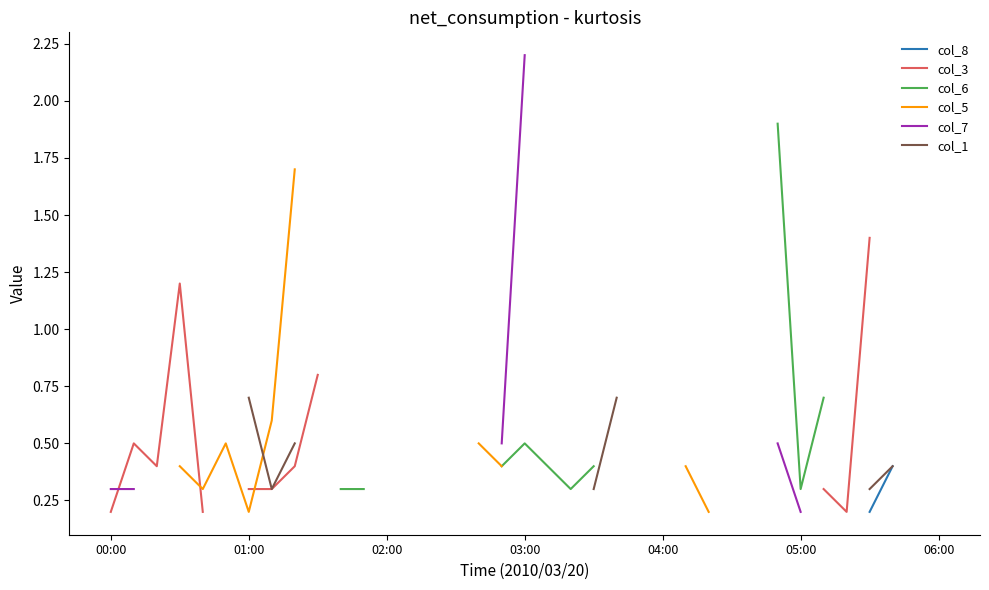

True or false: col_1 and col_6 cross at least once.

False